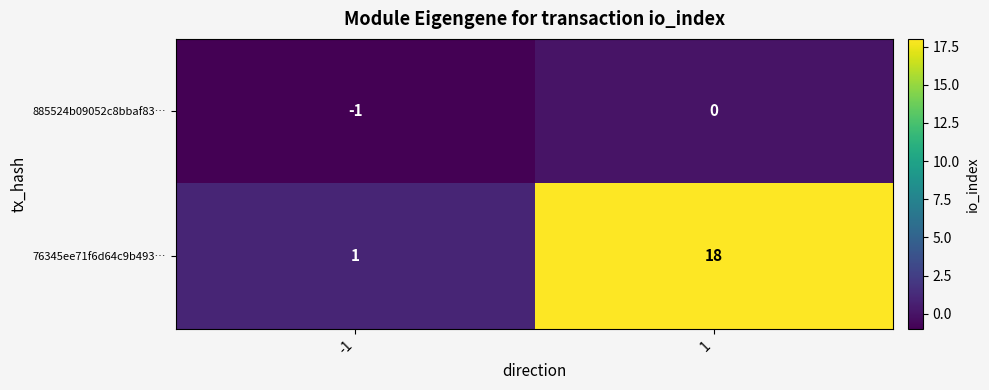

What is the difference between the maximum and minimum values in the 76345ee71f6d64c9b493… series?

17